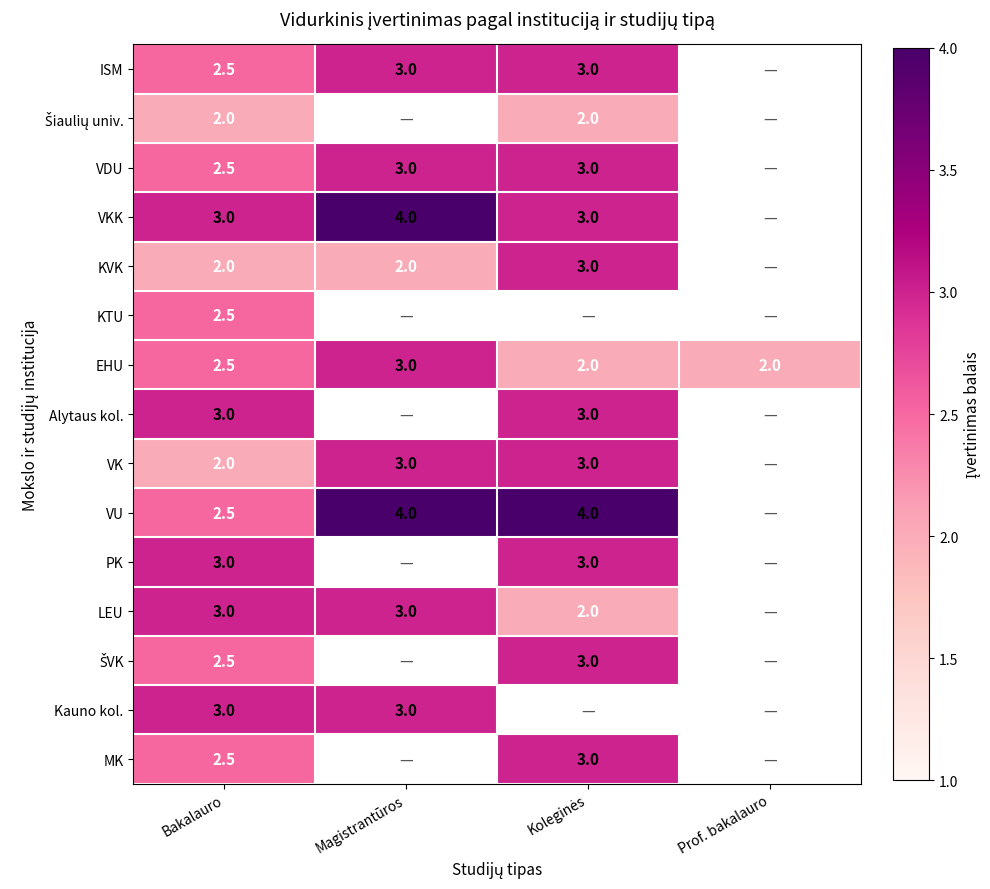

The value of LEU at Bakalauro is 4.4. True or false?

False